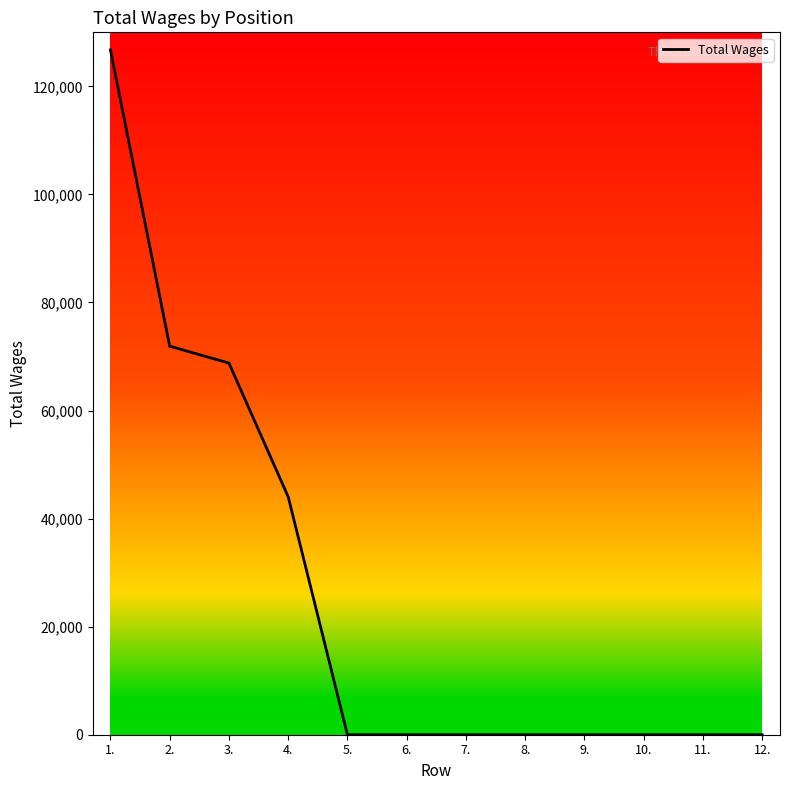

Reading left to right, transcribe all the data shown in this chart.

126750	71914	68785	44039	0	0	0	0	0	0	0	0